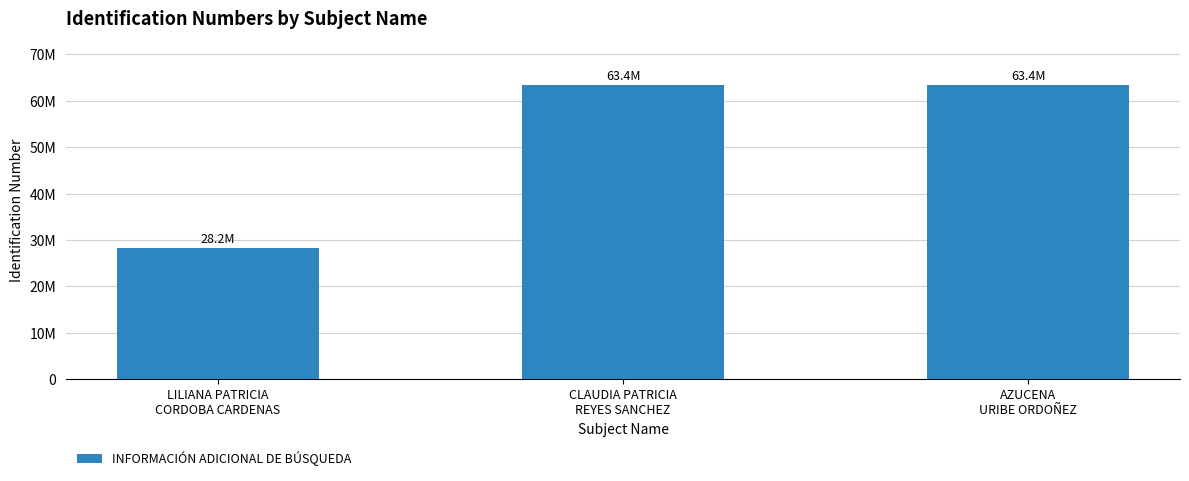

Approximately how many times larger is the value at LILIANA PATRICIA
CORDOBA CARDENAS compared to CLAUDIA PATRICIA
REYES SANCHEZ?

0.4